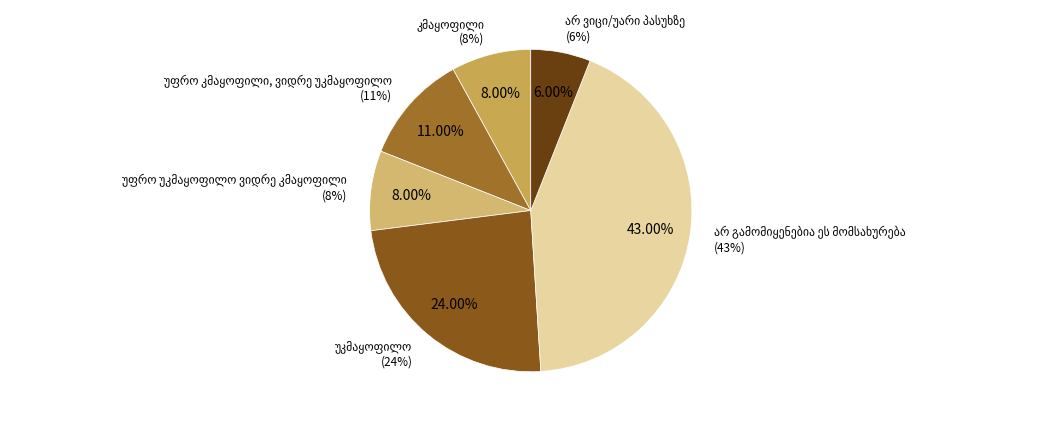

Which slice is the smallest?

არ ვიცი/უარი პასუხზე